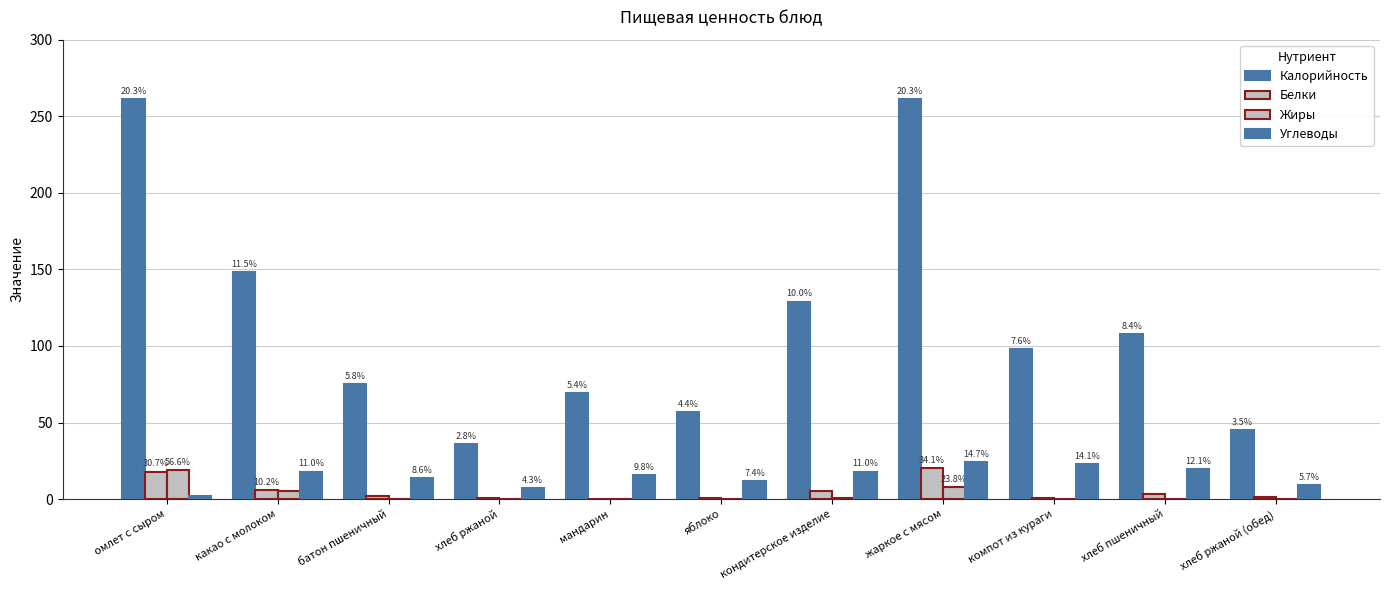

Are the bars horizontal?

No